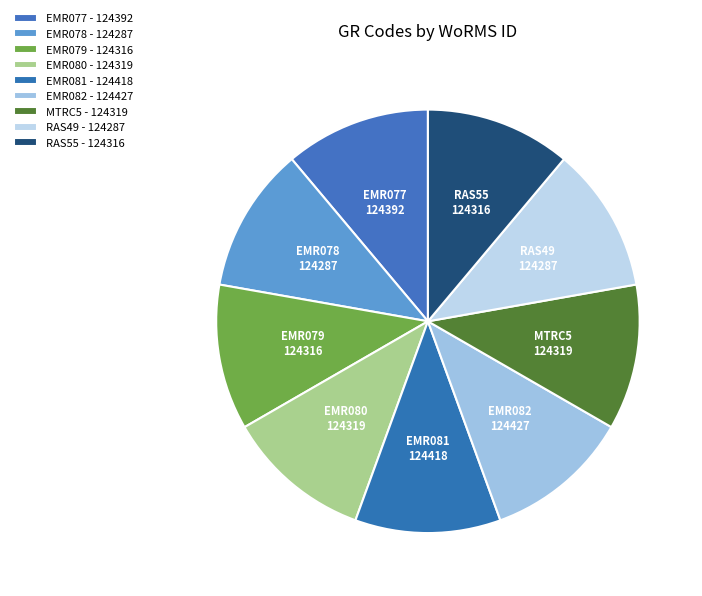

Count the number of slices in the pie.

9